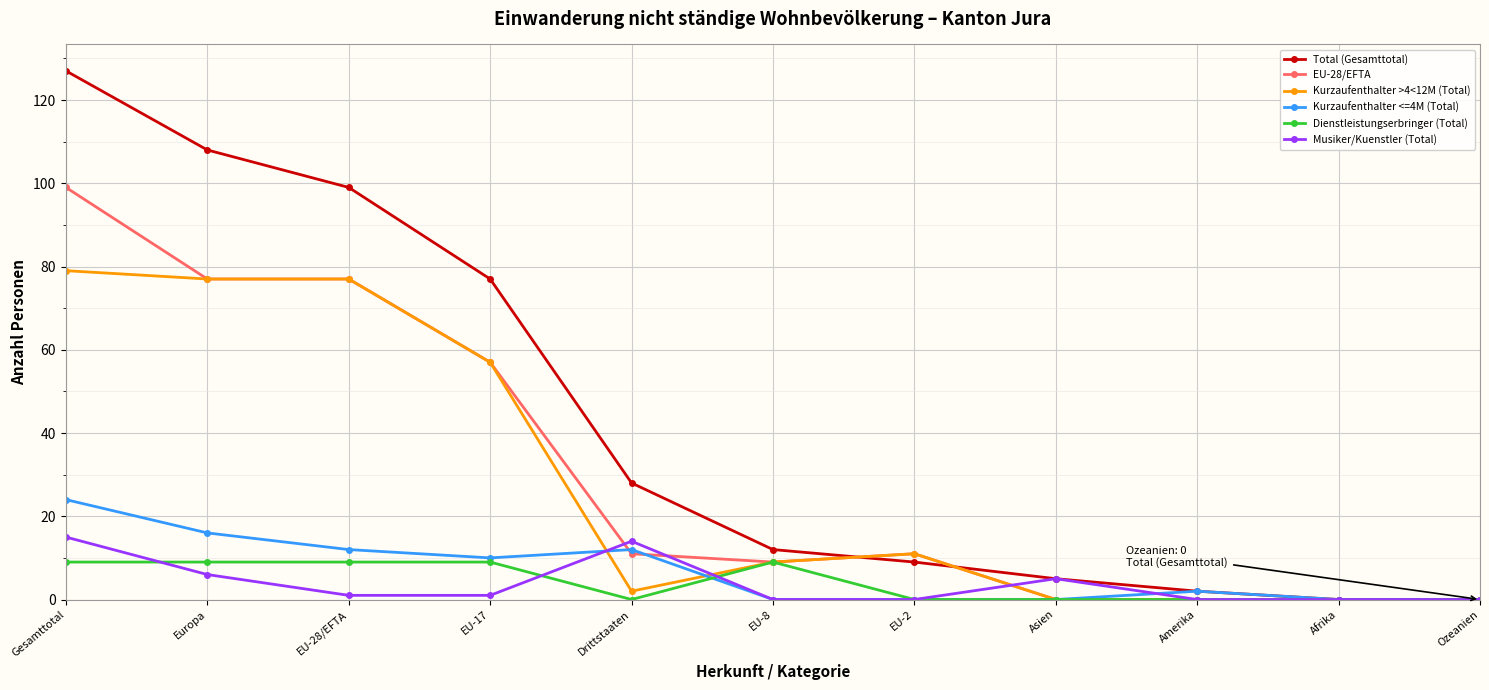

At which category does Kurzaufenthalter <=4M (Total) reach its first local valley?

EU-17